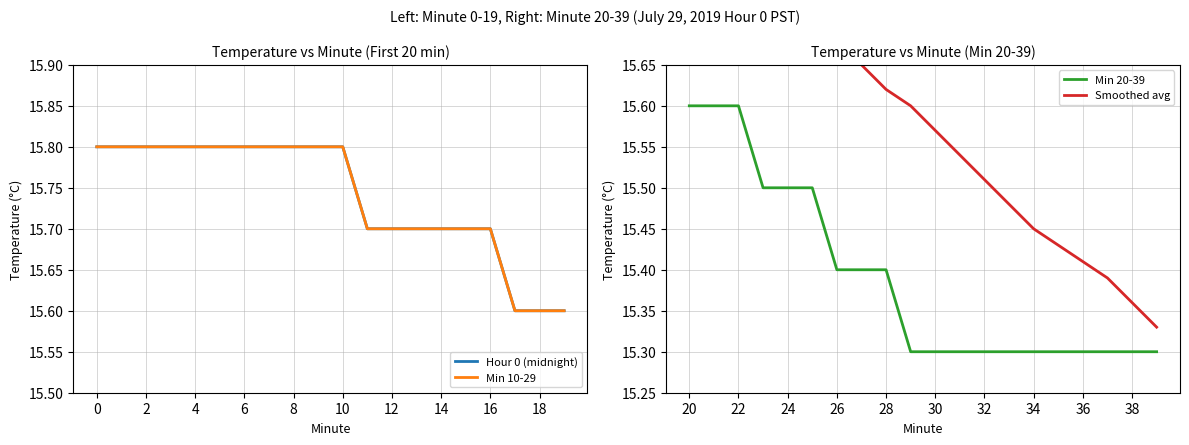

What is the sum of all Hour 0 (midnight) values?

314.8